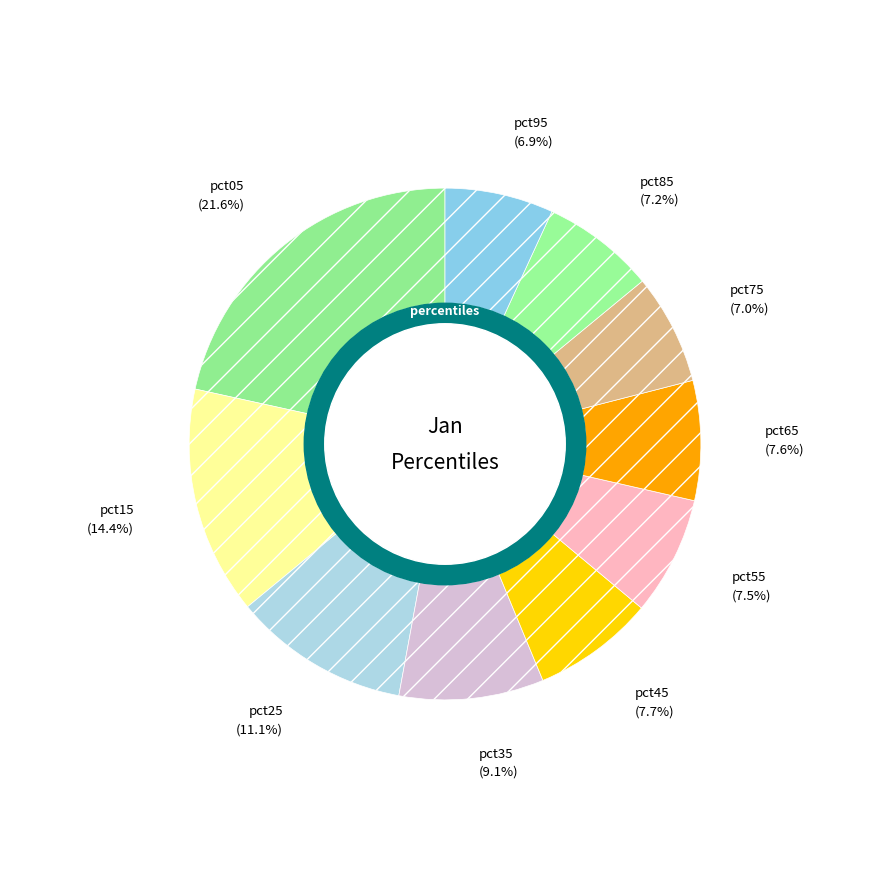

How many slices are in this pie chart?

10